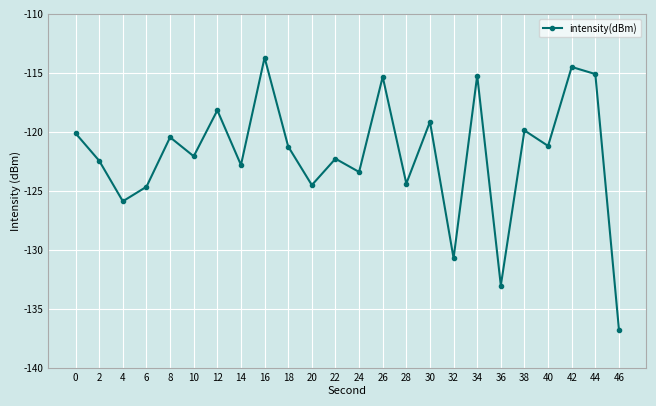

Is it true that the value at 6 is -37.7?

False